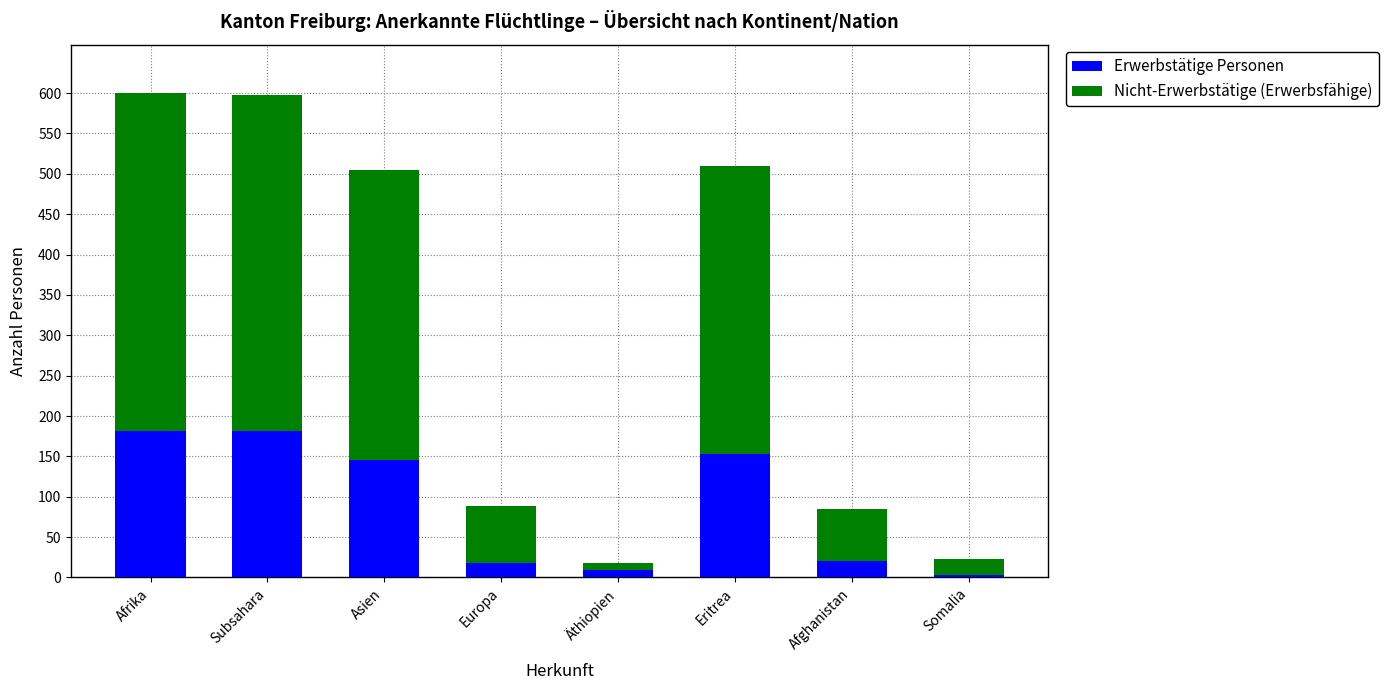

Is it true that Erwerbstätige Personen equals 153 at Eritrea?

True